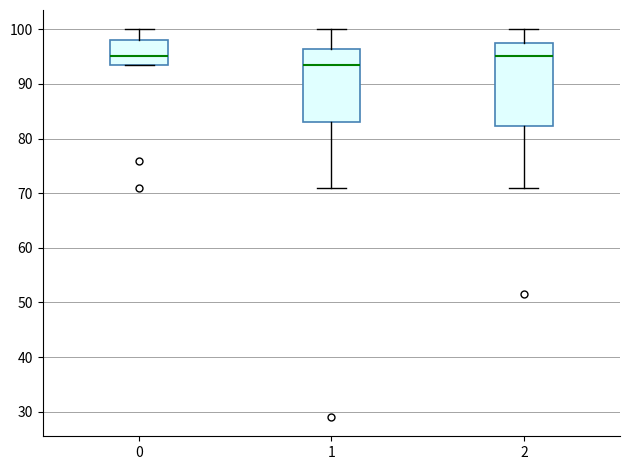

Where is the upper edge of the box at x = 1 on the y-axis? The values are not printed on the chart, so give them approximately, as read against the axis.

96